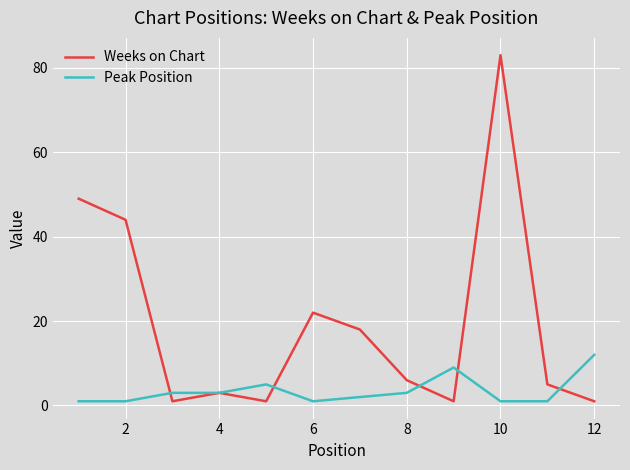

Which series has the widest spread of values?

Weeks on Chart